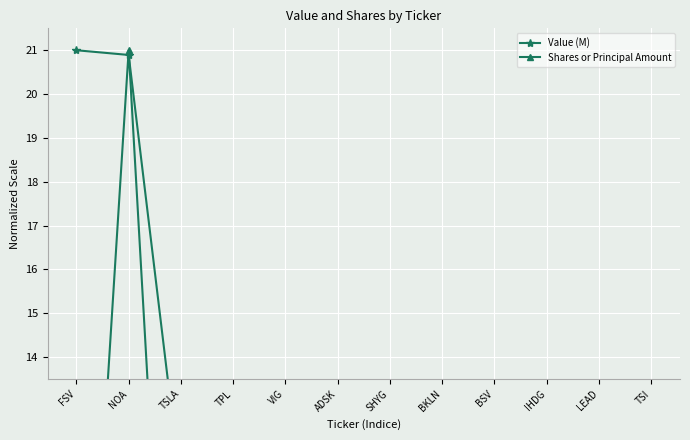

How many data points in Value (M) are less than 3?

5